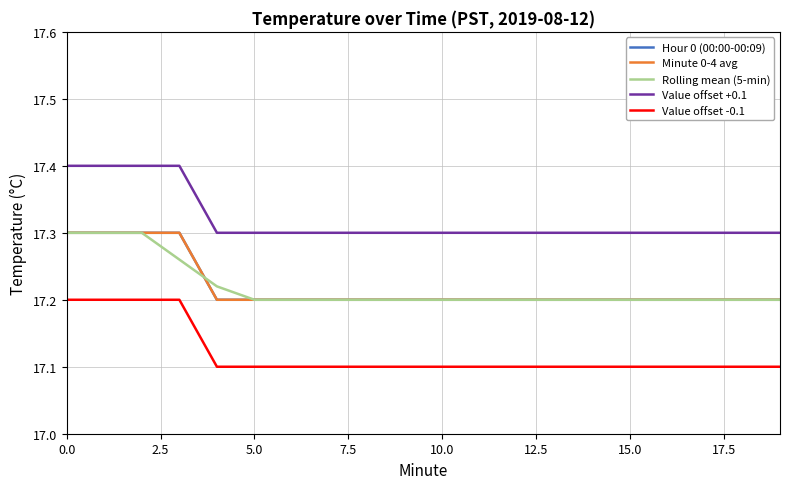

What is the difference between the maximum and minimum values in the Minute 0-4 avg series?

0.1